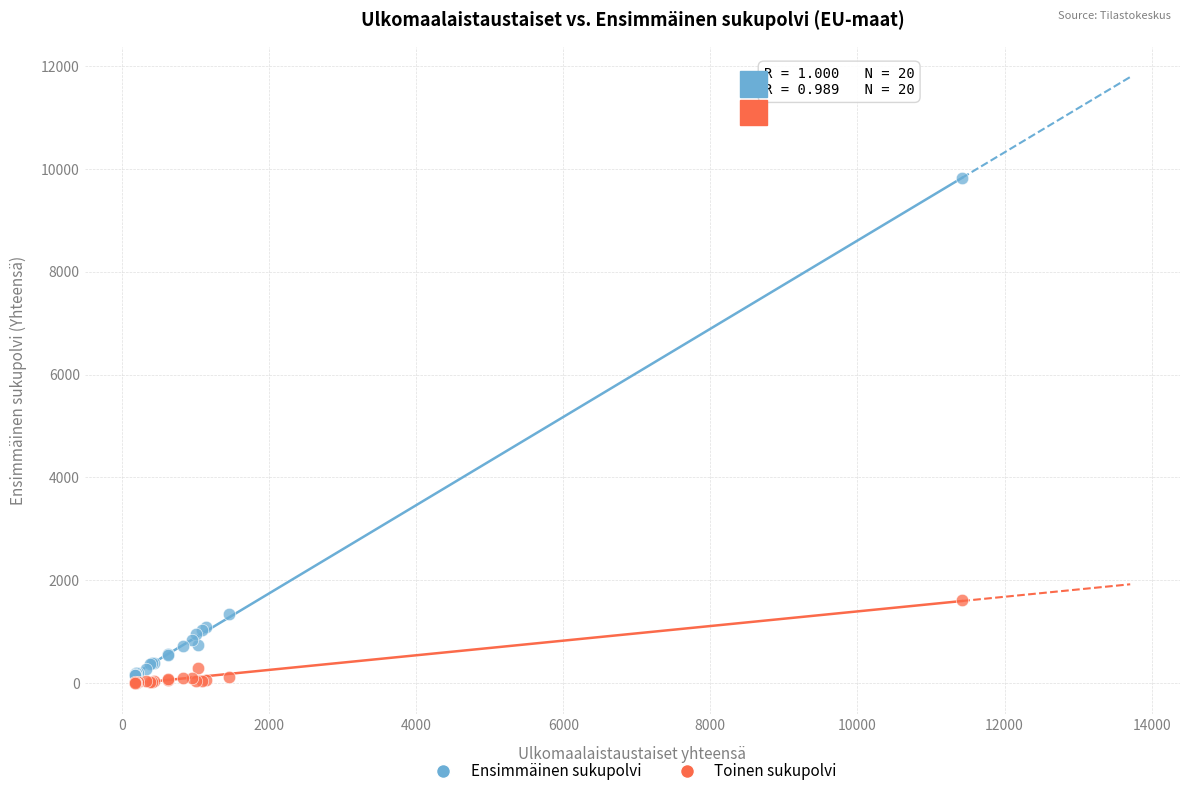

Which series reaches the minimum Y coordinate?

Toinen sukupolvi